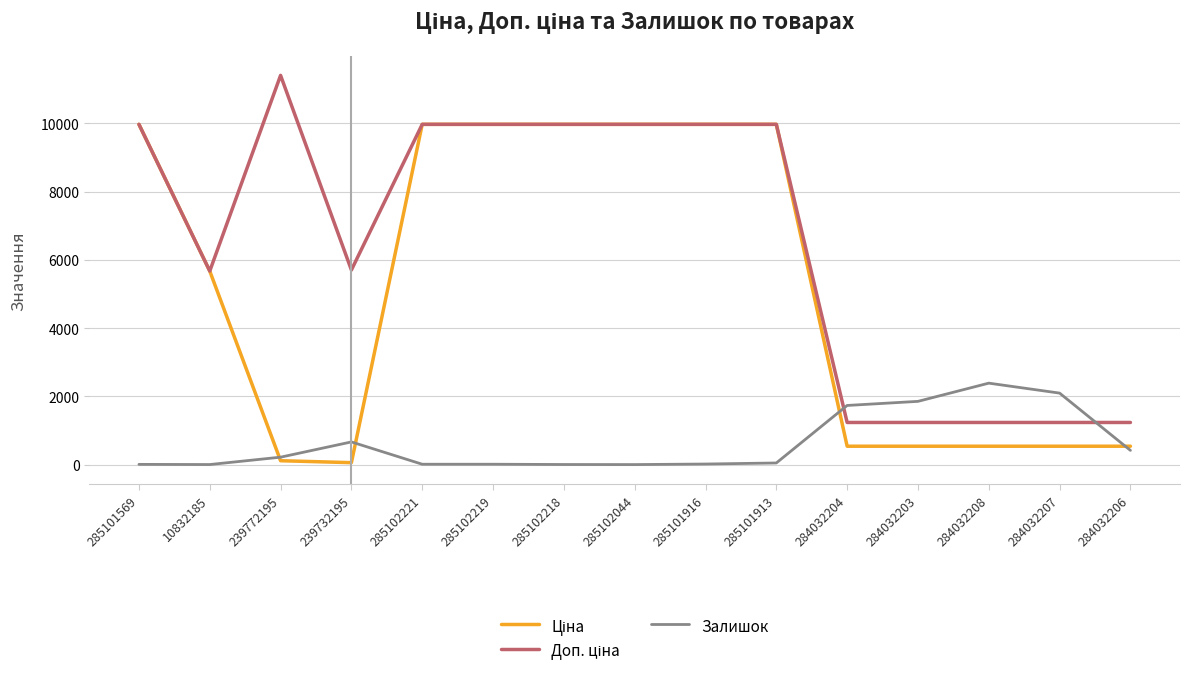

Reading left to right, what are all the values shown in this chart?

Ціна: 9975.0	5673.8	114.1	57.0	9975.0	9975.0	9975.0	9975.0	9975.0	9975.0	539.0	539.0	539.0	539.0	539.0
Доп. ціна: 9975.0	5673.8	11410.0	5705.0	9975.0	9975.0	9975.0	9975.0	9975.0	9975.0	1235.4	1235.4	1235.4	1235.4	1235.4
Залишок: 7.0	2.0	218.0	665.0	11.0	11.0	3.0	1.0	17.0	48.0	1734.0	1854.0	2388.0	2096.0	417.0